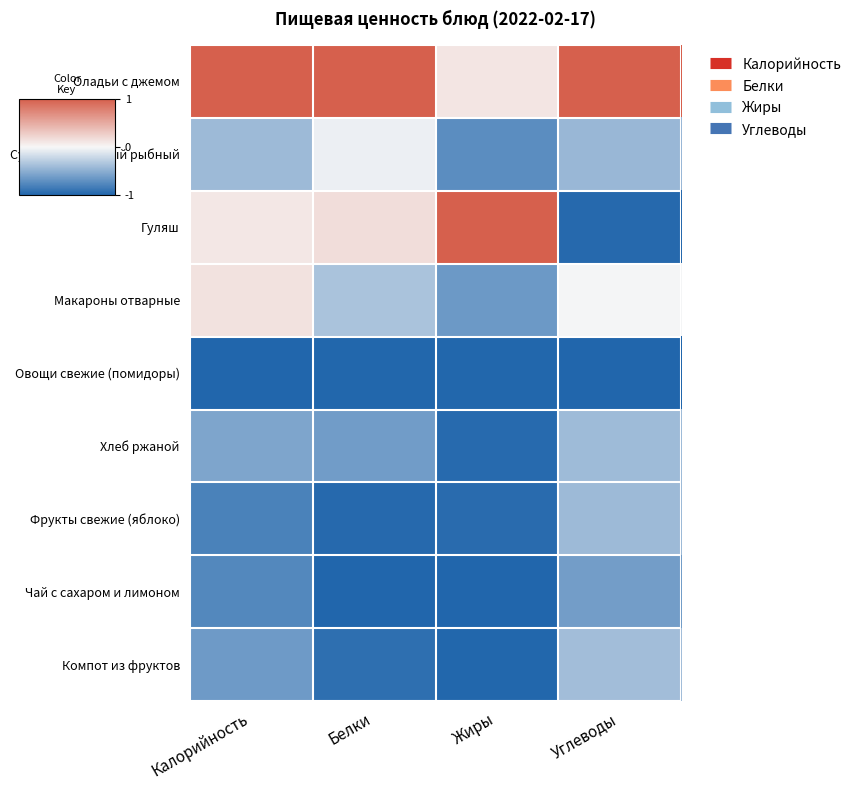

Which series has the widest spread of values?

Гуляш